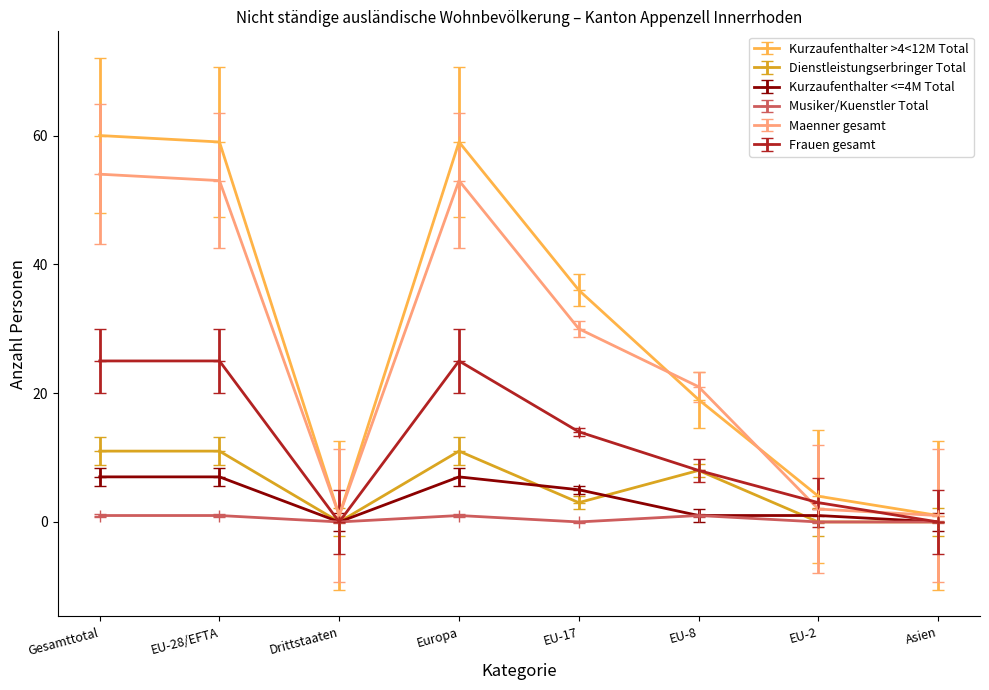

The value of Maenner gesamt at Gesamttotal is 16. True or false?

False